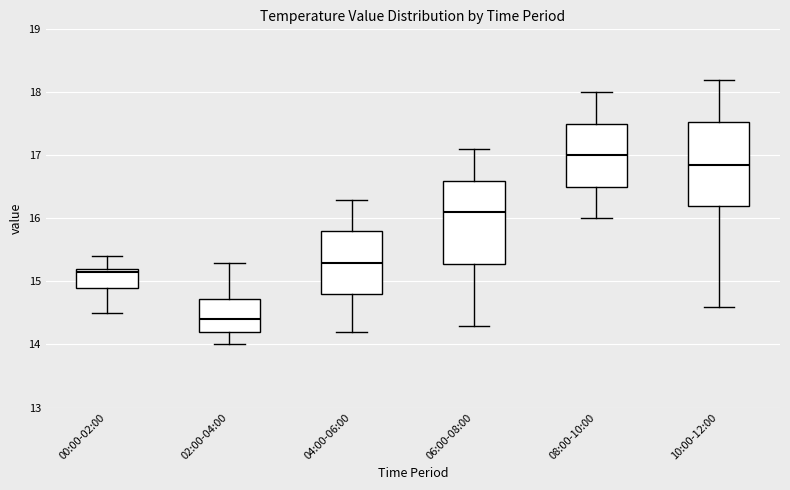

Where is the upper edge of the box for 06:00-08:00 on the y-axis? The values are not printed on the chart, so give them approximately, as read against the axis.

16.6